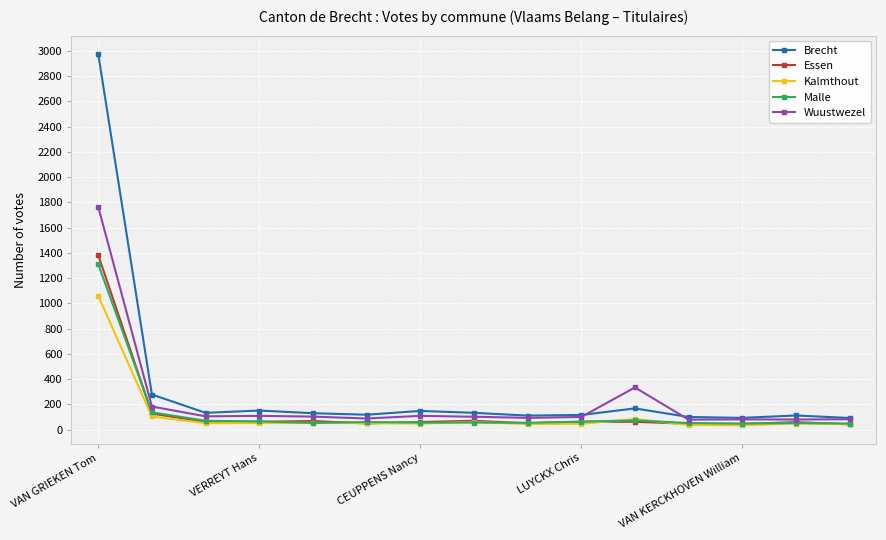

What is the average value of the Kalmthout series?

122